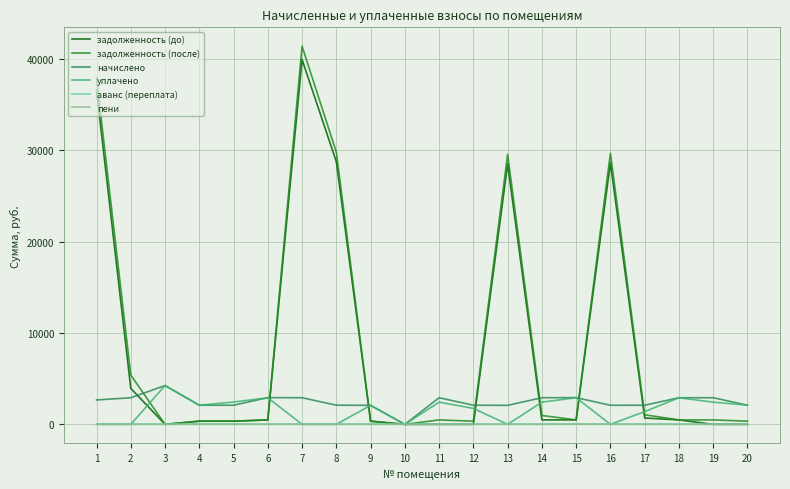

What is the difference between the maximum and minimum values in the задолженность (до) series?

39935.6